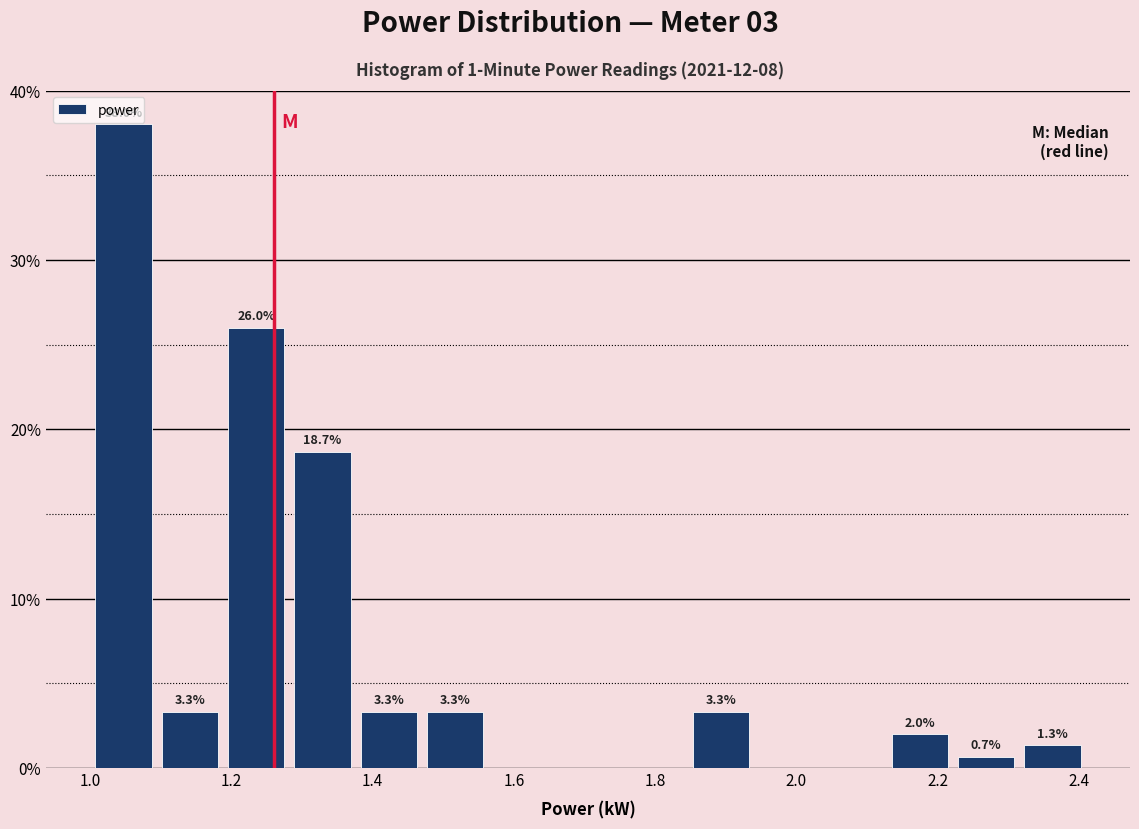

Over which range of the x-axis is the bar tallest?

1.000 to 1.094